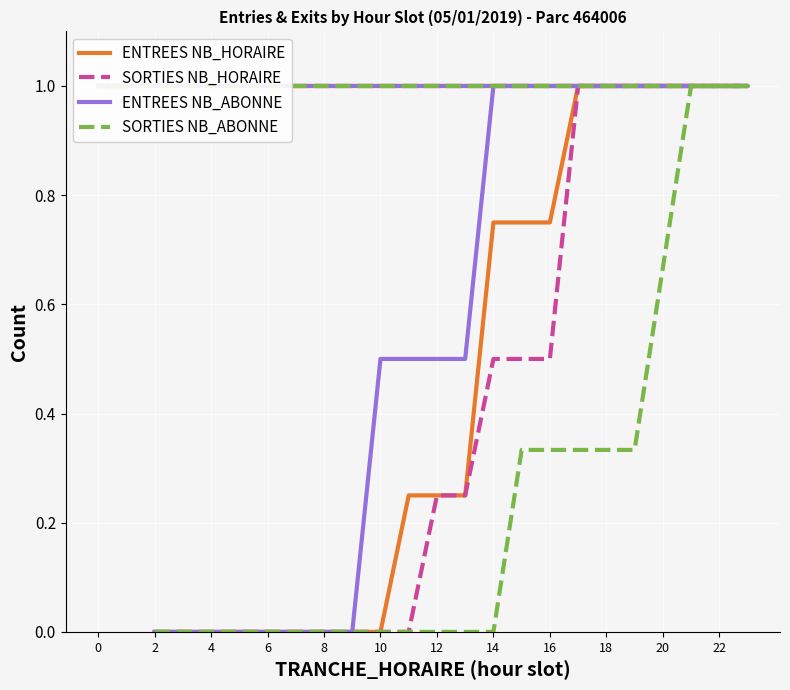

Which series has the largest range (max minus min)?

ENTREES NB_HORAIRE